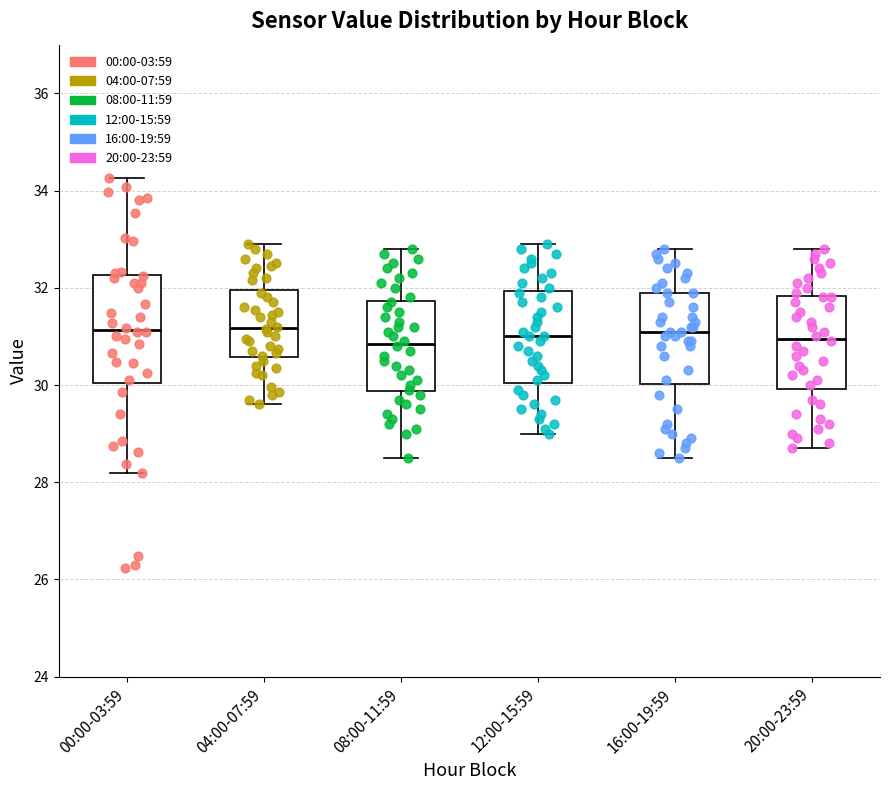

Reading left to right, read every box against the y-axis: the position of its median line, the range the box covers, and the ends of its whiskers. The values are not printed on the chart, so give them approximately, as read against the axis.

00:00-03:59: median 31.2, box 30.0 to 32.2, whiskers 28.2 to 34.2
04:00-07:59: median 31.2, box 30.6 to 32.0, whiskers 29.6 to 33.0
08:00-11:59: median 30.8, box 29.8 to 31.8, whiskers 28.6 to 32.8
12:00-15:59: median 31.0, box 30.0 to 32.0, whiskers 29.0 to 33.0
16:00-19:59: median 31.2, box 30.0 to 32.0, whiskers 28.6 to 32.8
20:00-23:59: median 31.0, box 30.0 to 31.8, whiskers 28.8 to 32.8